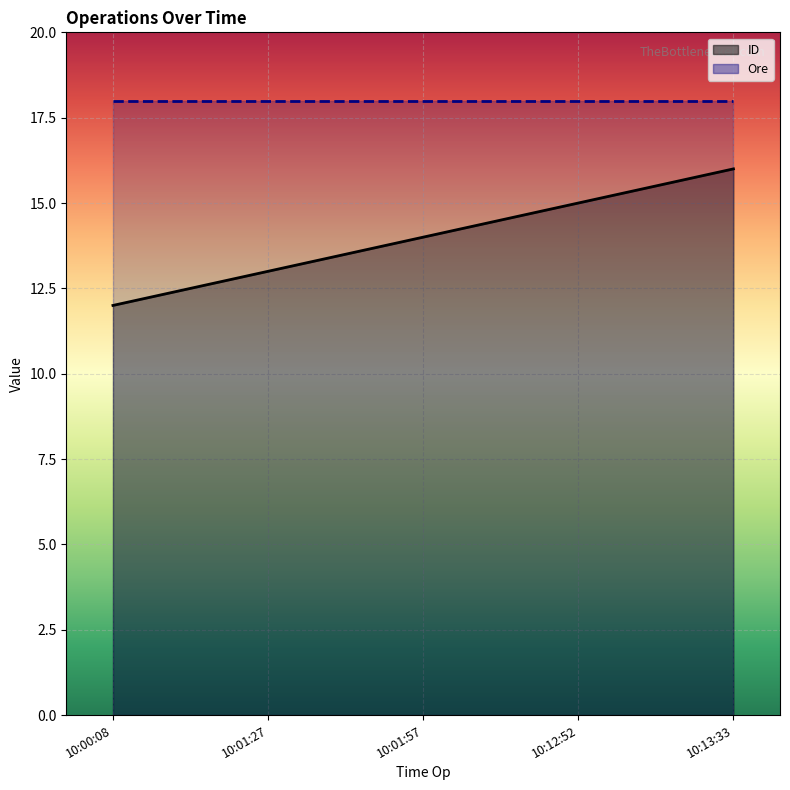

List the labels in order of value, smallest first.

10:00:08, 10:01:27, 10:01:57, 10:12:52, 10:13:33